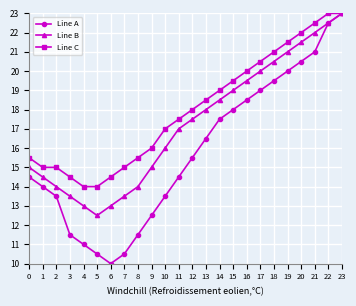

Reading right to left, extract all data points from this chart.

Line A: 23.0	22.5	21.0	20.5	20.0	19.5	19.0	18.5	18.0	17.5	16.5	15.5	14.5	13.5	12.5	11.5	10.5	10.0	10.5	11.0	11.5	13.5	14.0	14.5
Line B: 23.0	22.5	22.0	21.5	21.0	20.5	20.0	19.5	19.0	18.5	18.0	17.5	17.0	16.0	15.0	14.0	13.5	13.0	12.5	13.0	13.5	14.0	14.5	15.0
Line C: 23.0	23.0	22.5	22.0	21.5	21.0	20.5	20.0	19.5	19.0	18.5	18.0	17.5	17.0	16.0	15.5	15.0	14.5	14.0	14.0	14.5	15.0	15.0	15.5